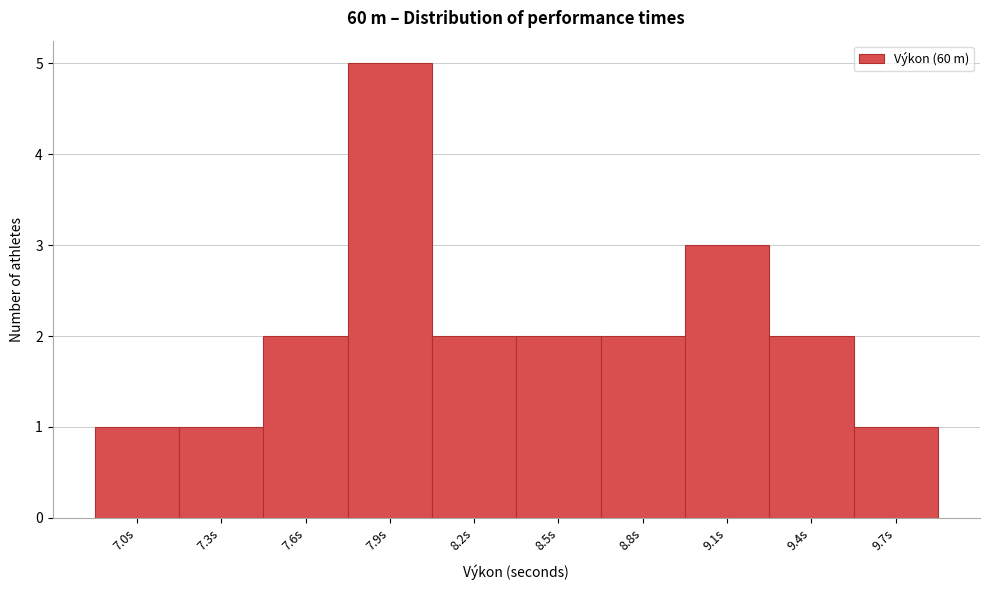

Reading left to right, what are all the values shown in this chart?

7.0s=1	7.3s=1	7.6s=2	7.9s=5	8.2s=2	8.5s=2	8.8s=2	9.1s=3	9.4s=2	9.7s=1